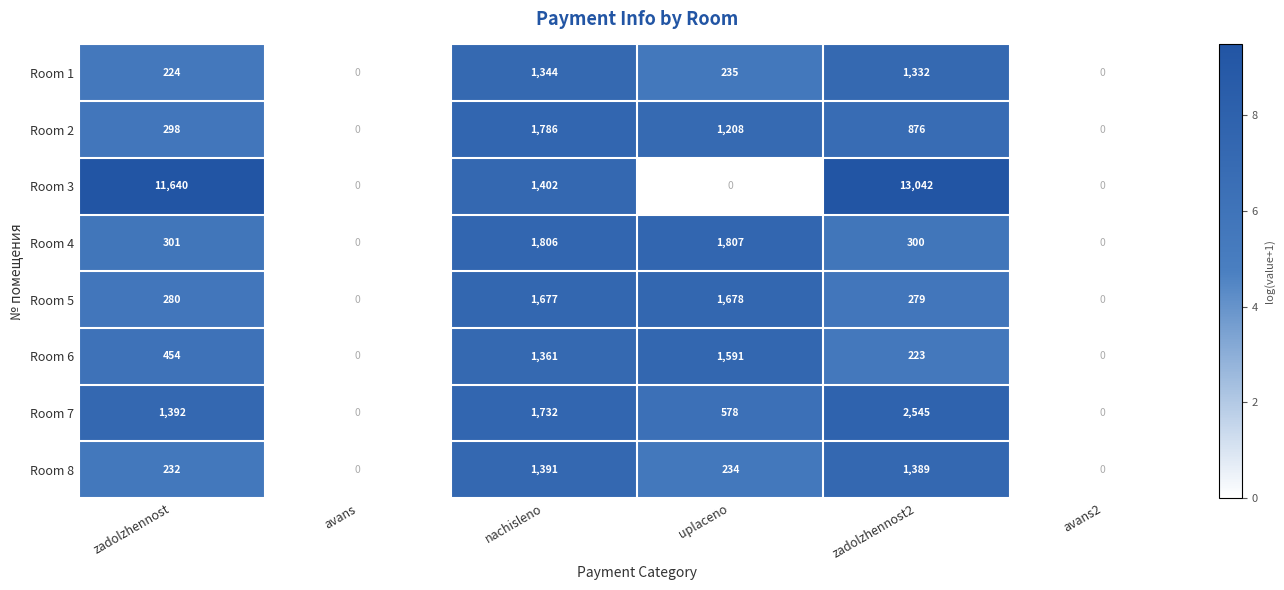

Which series has the largest range (max minus min)?

Room 3